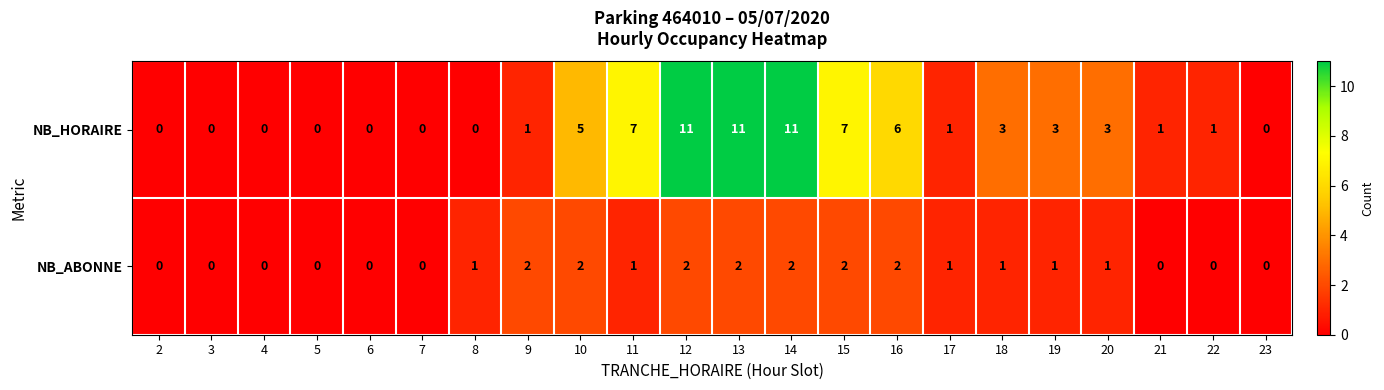

Which series changed the most between 8 and 14?

NB_HORAIRE